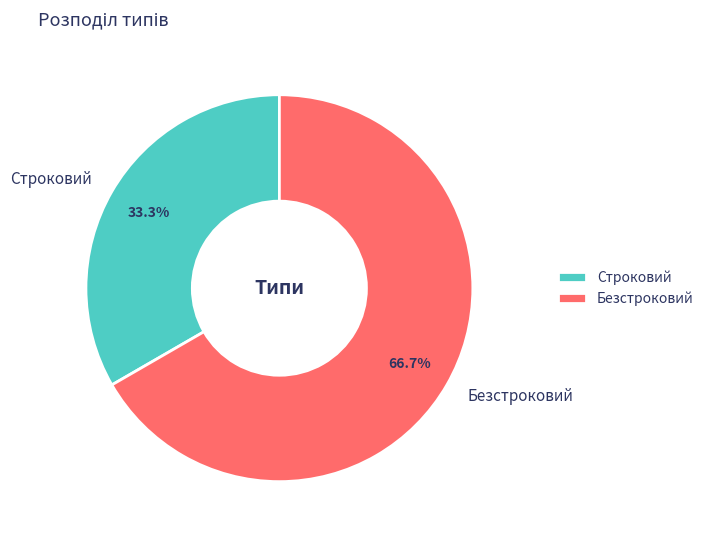

What percentage is the Безстроковий slice, to the nearest percent?

67%